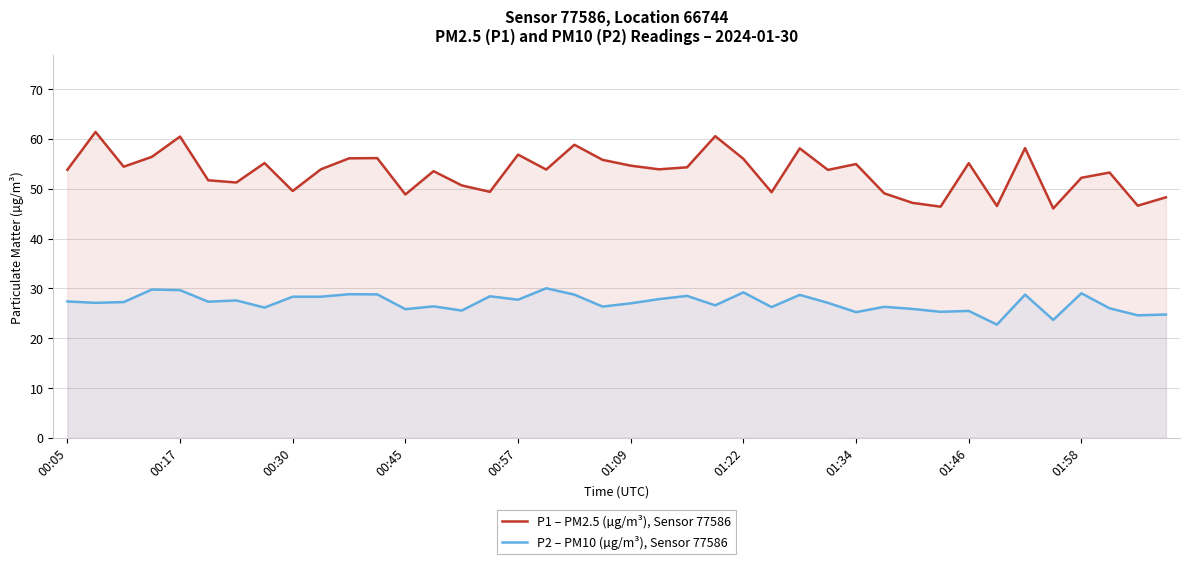

Which series has the widest spread of values?

P1 – PM2.5 (µg/m³), Sensor 77586